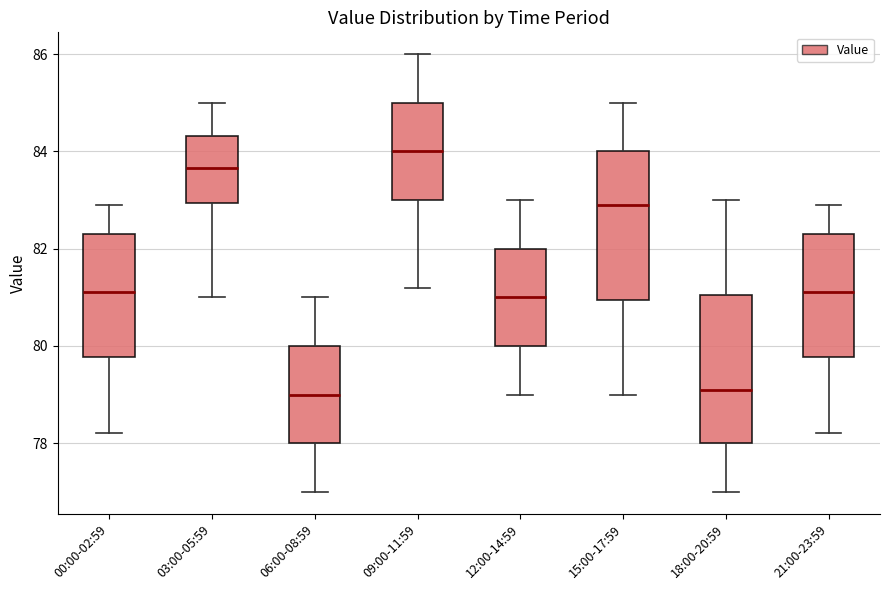

Where does the upper whisker of the box for 21:00-23:59 end on the y-axis? The values are not printed on the chart, so give them approximately, as read against the axis.

83.0